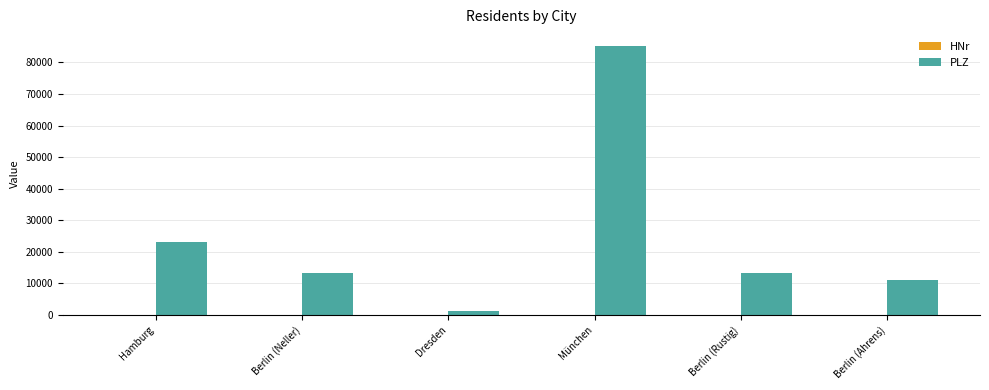

True or false: PLZ has a value of 85311 at München.

True